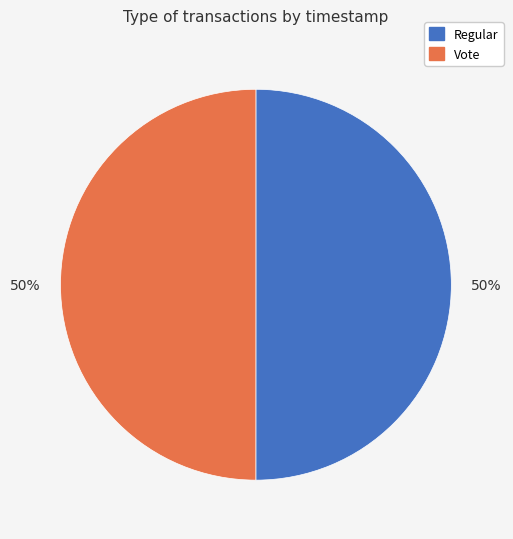

What percentage is the Vote slice, to the nearest percent?

50%